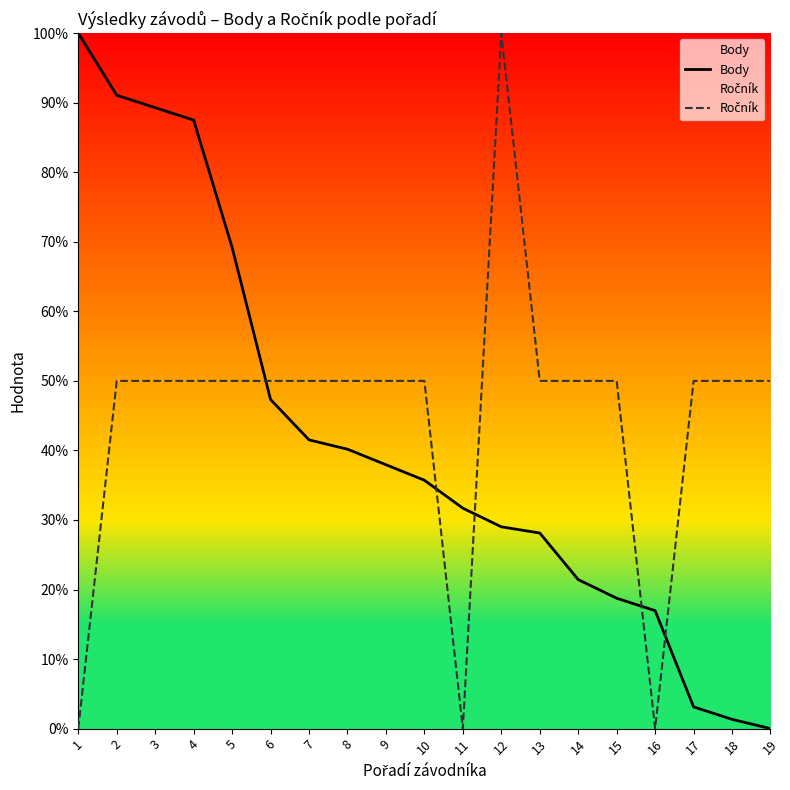

What are all the series names shown in the legend?

Body, Ročník